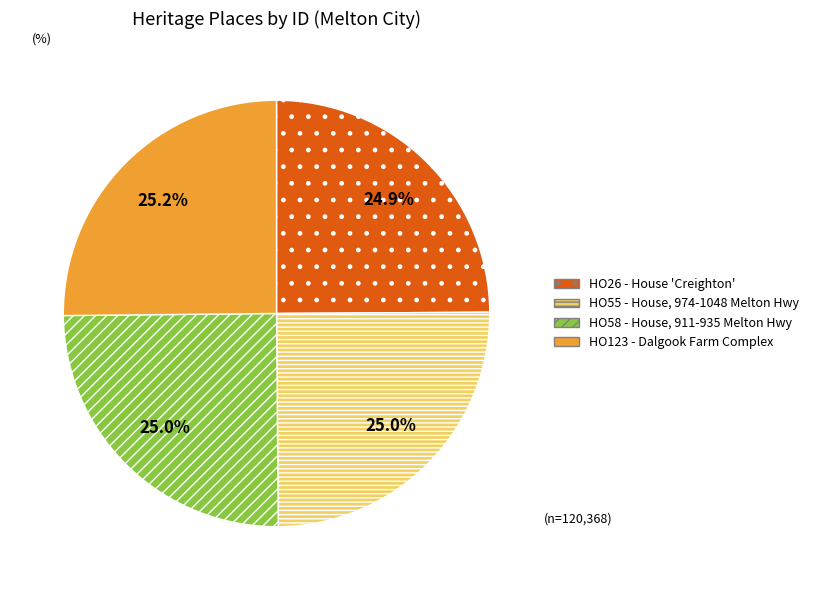

Is there a majority slice in this chart?

No